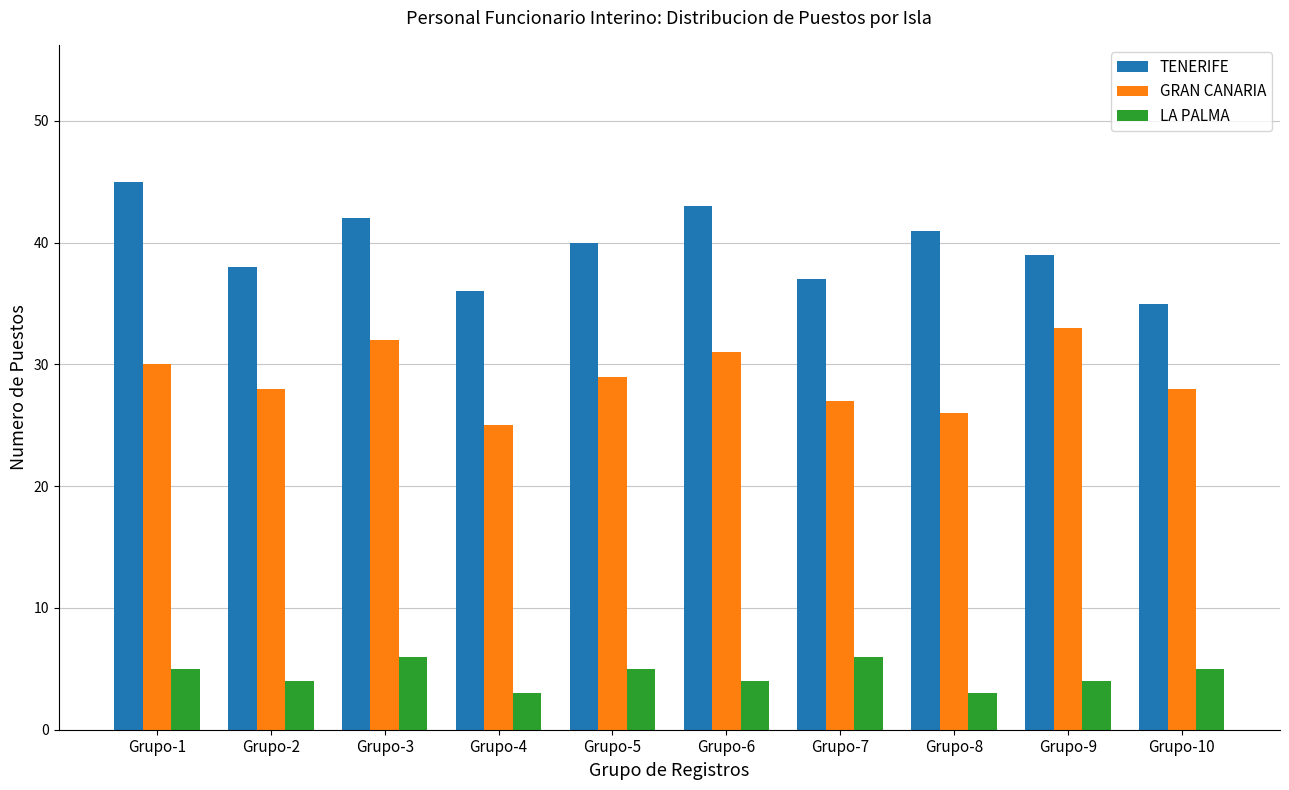

How many groups of bars are there?

10